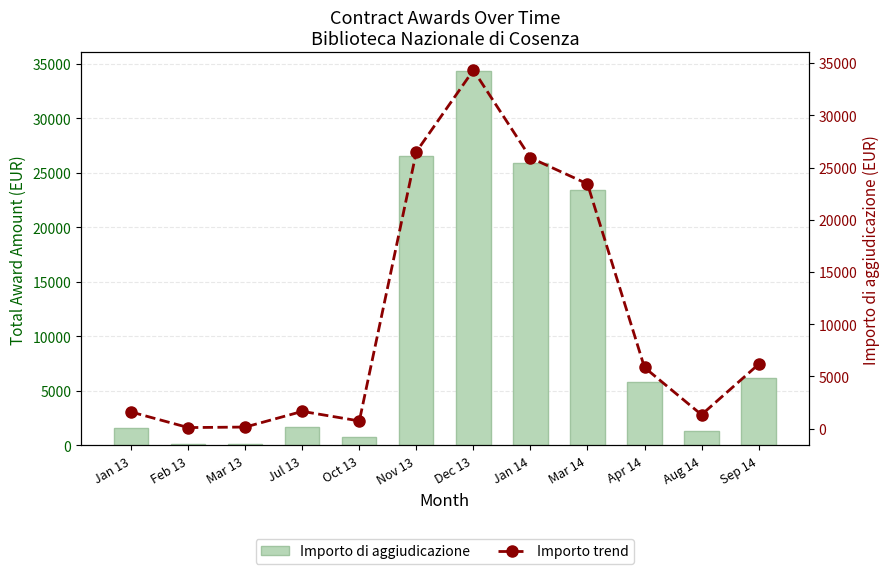

Between Apr 14 and Aug 14, which series saw the biggest shift?

Importo di aggiudicazione